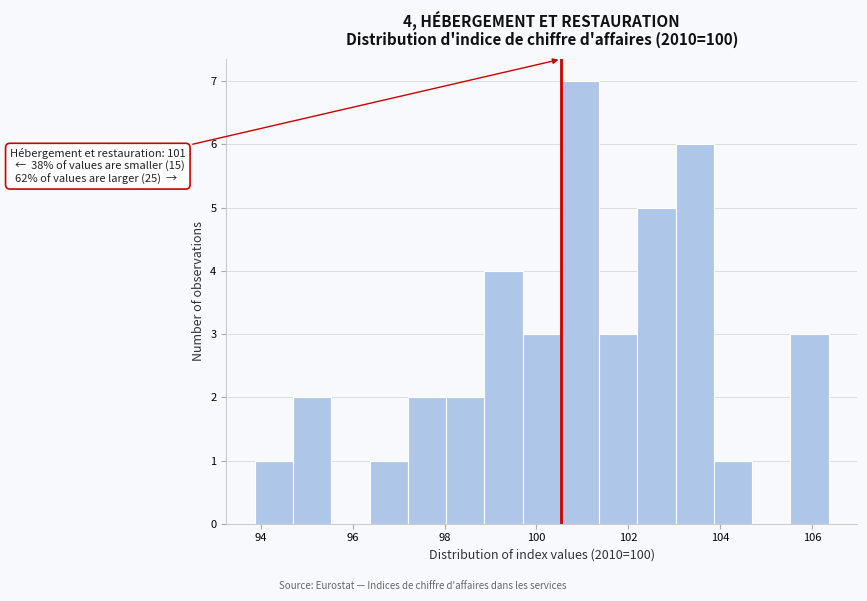

Over which range of the x-axis is the bar tallest?

100.6 to 101.4